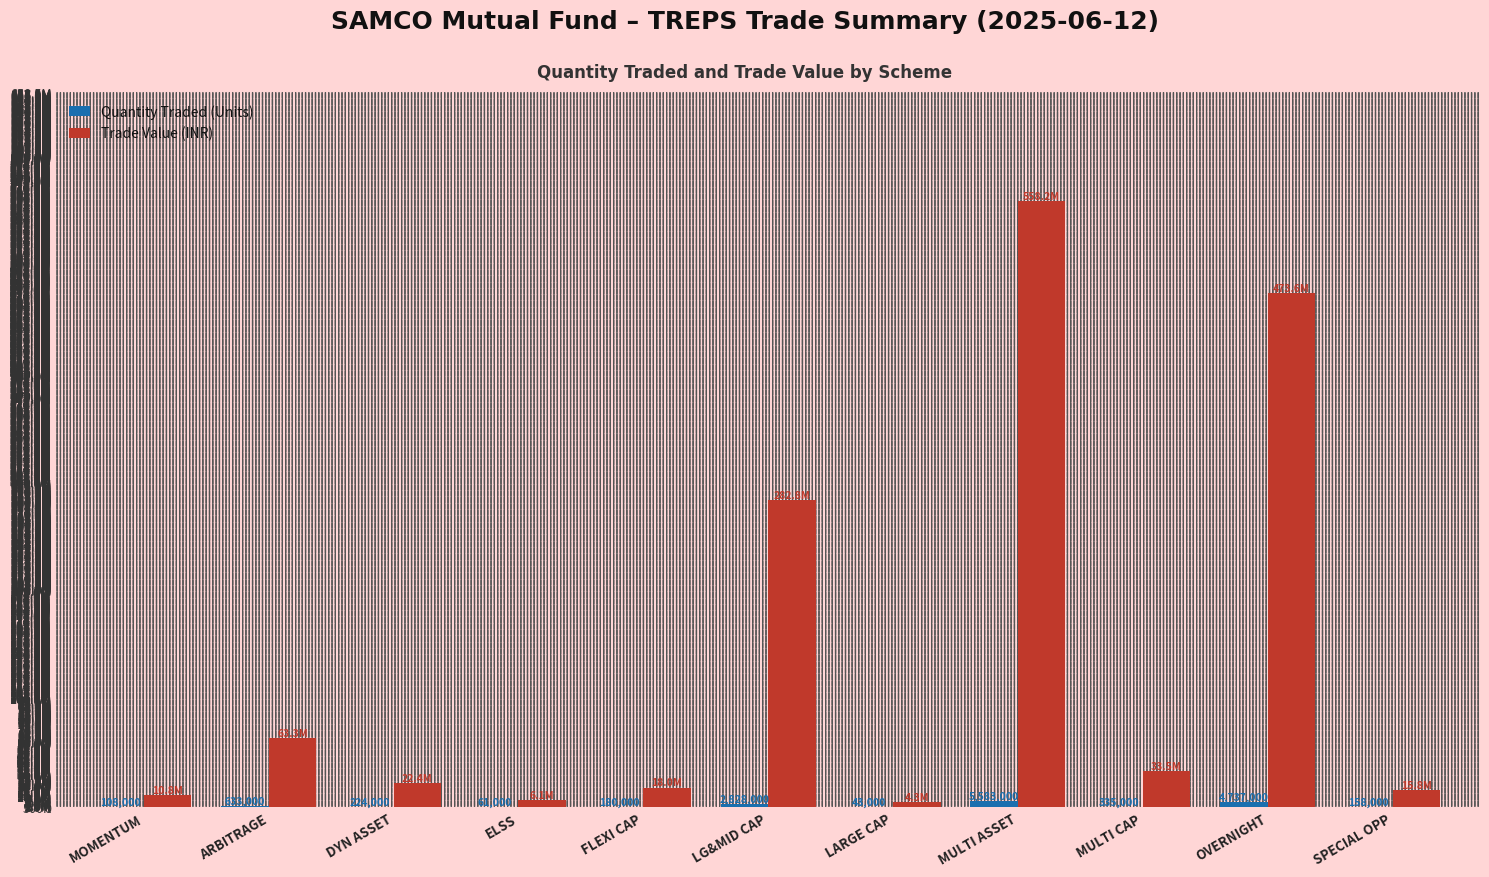

Reading right to left, transcribe all the data shown in this chart.

Quantity Traded (Units): SPECIAL OPP=158000.0	OVERNIGHT=4737000.0	MULTI CAP=335000.0	MULTI ASSET=5583000.0	LARGE CAP=43000.0	LG&MID CAP=2828000.0	FLEXI CAP=180000.0	ELSS=61000.0	DYN ASSET=224000.0	ARBITRAGE=633000.0	MOMENTUM=108000.0
Trade Value (INR): SPECIAL OPP=15797861.9	OVERNIGHT=473635897.0	MULTI CAP=33495466.6	MULTI ASSET=558224448.6	LARGE CAP=4299418.1	LG&MID CAP=282761730.3	FLEXI CAP=17997564.2	ELSS=6099174.5	DYN ASSET=22396968.7	ARBITRAGE=63291434.0	MOMENTUM=10798538.5